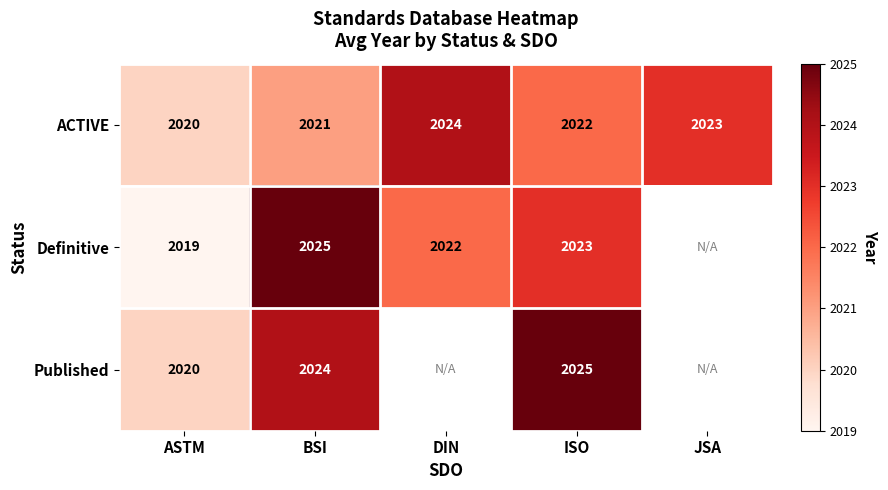

Which category has the highest value across all series?

BSI